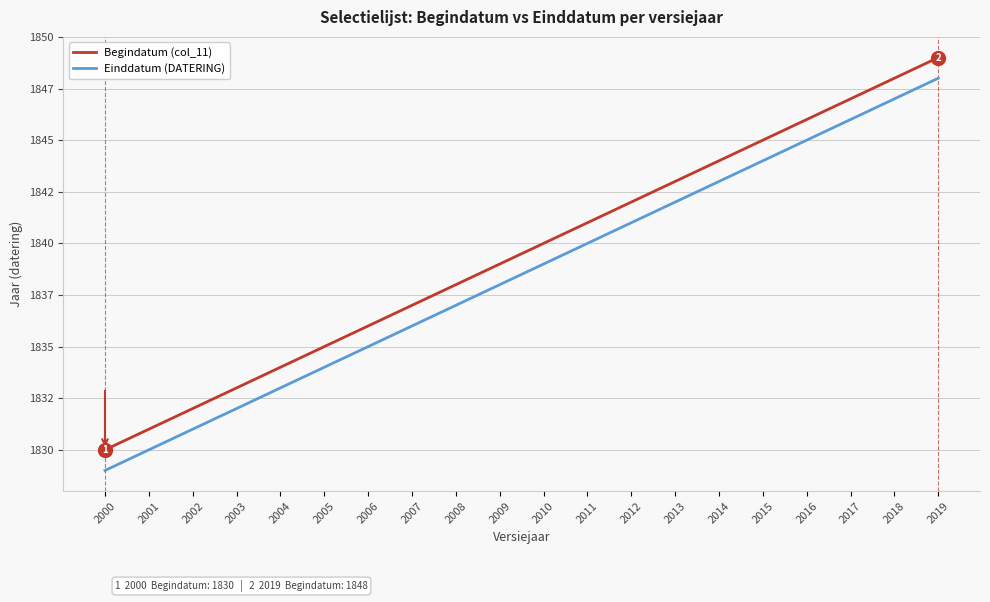

Reading right to left, transcribe all the data shown in this chart.

Begindatum (col_11): 2019=1849	2018=1848	2017=1847	2016=1846	2015=1845	2014=1844	2013=1843	2012=1842	2011=1841	2010=1840	2009=1839	2008=1838	2007=1837	2006=1836	2005=1835	2004=1834	2003=1833	2002=1832	2001=1831	2000=1830
Einddatum (DATERING): 2019=1848	2018=1847	2017=1846	2016=1845	2015=1844	2014=1843	2013=1842	2012=1841	2011=1840	2010=1839	2009=1838	2008=1837	2007=1836	2006=1835	2005=1834	2004=1833	2003=1832	2002=1831	2001=1830	2000=1829